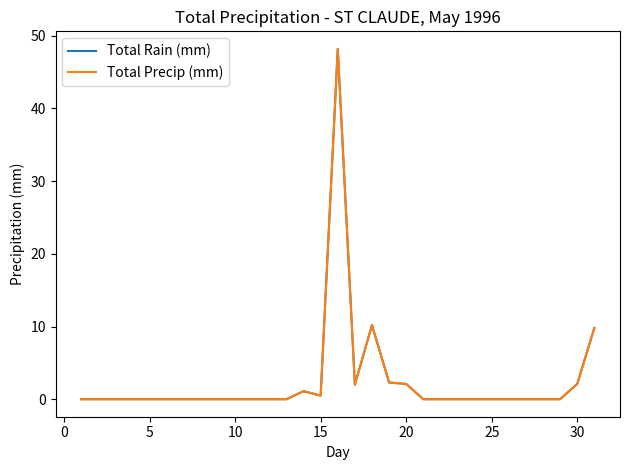

What is the sum of all Total Rain (mm) values?

78.3